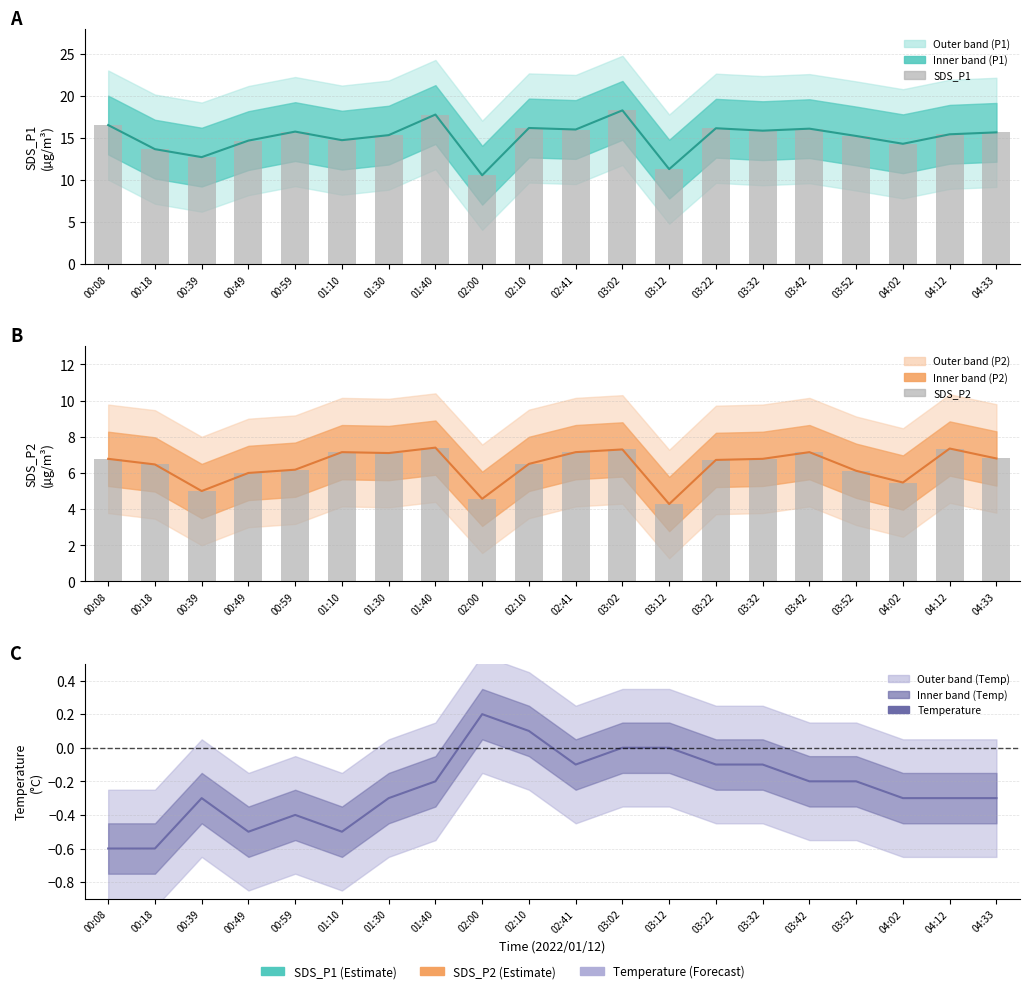

What is the difference between the second highest and second lowest values in the SDS_P2 series?

2.8